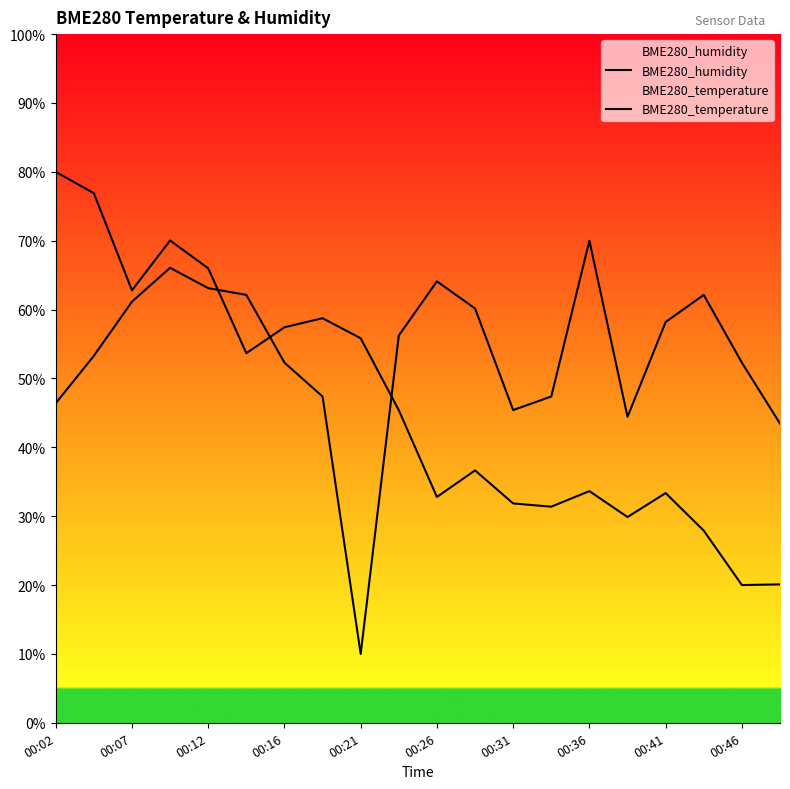

Is it true that BME280_humidity equals 27.9 at 17?

True